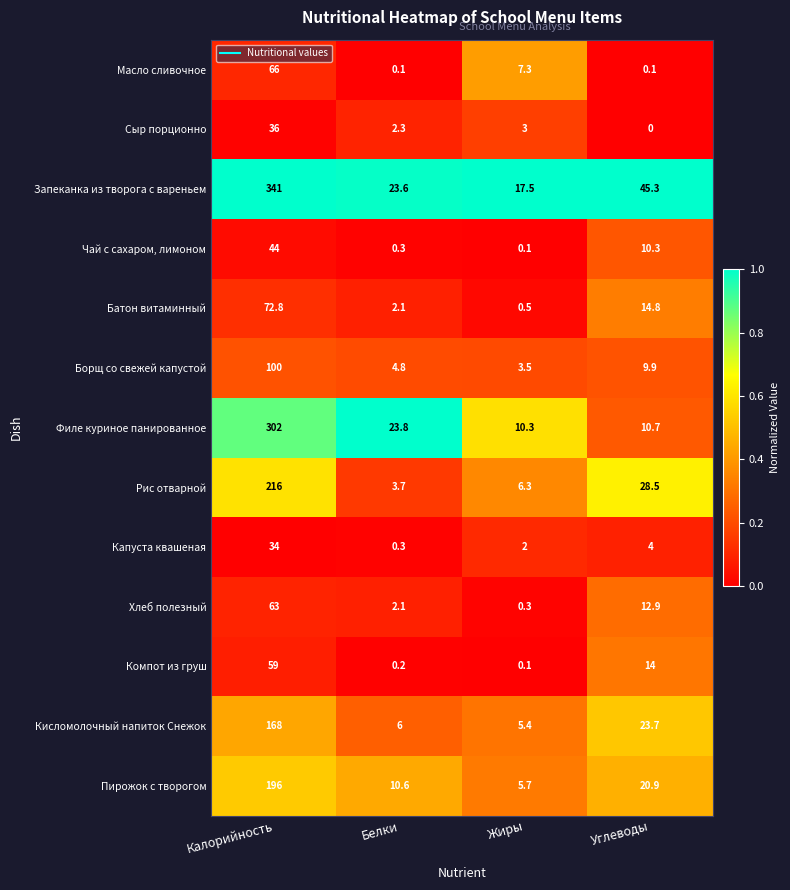

What is the maximum value shown in the chart?

341.0